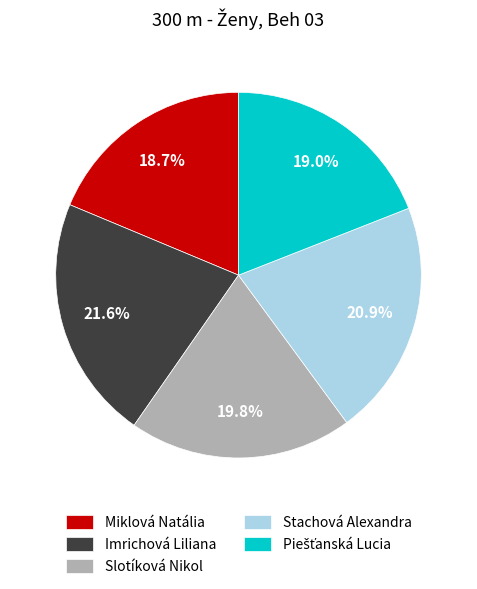

To the nearest percent, what portion does Imrichová Liliana represent?

22%